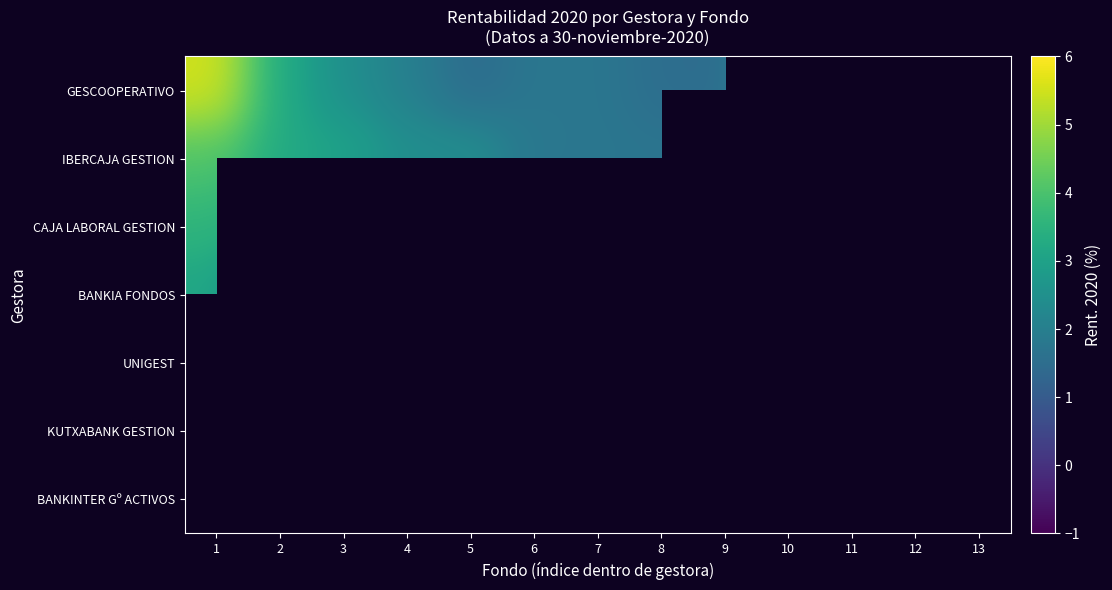

How many data points in CAJA LABORAL GESTION are less than 2?

6